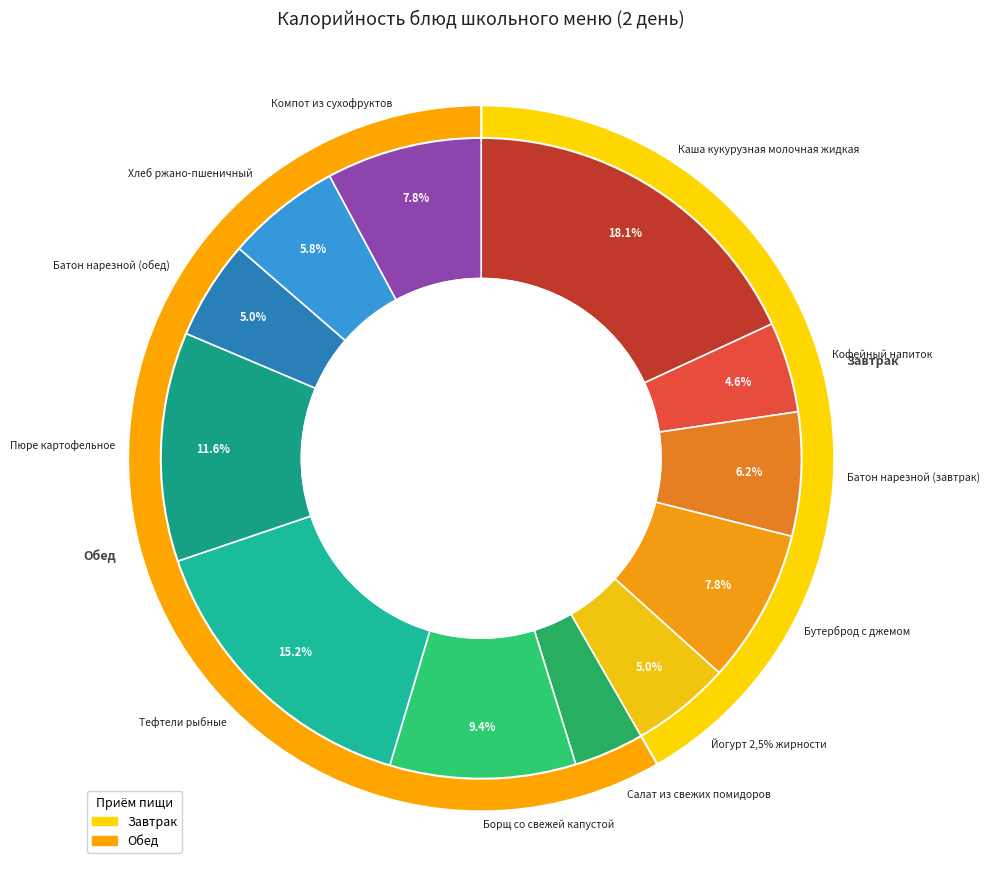

To the nearest percent, what is the difference between the Кофейный напиток and Хлеб ржано-пшеничный slice percentages?

1%